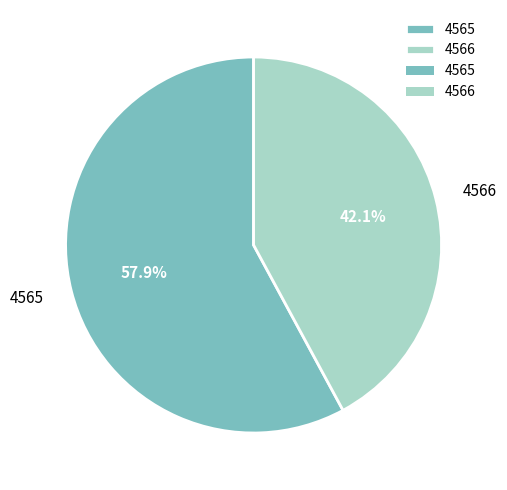

To the nearest percent, what is the average slice percentage?

50%